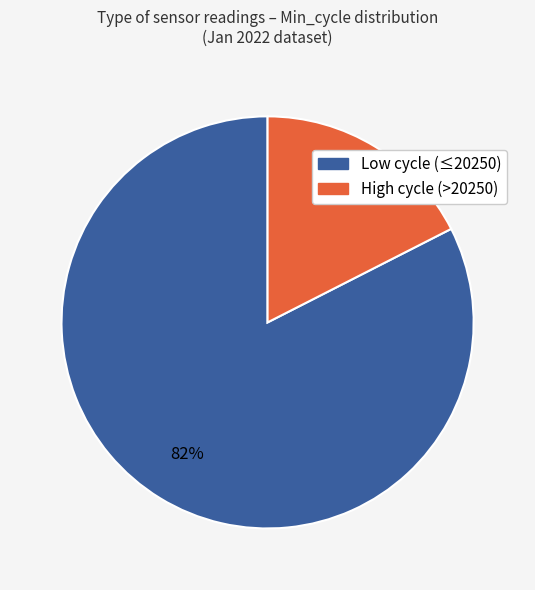

To the nearest percent, what is the average slice percentage?

50%